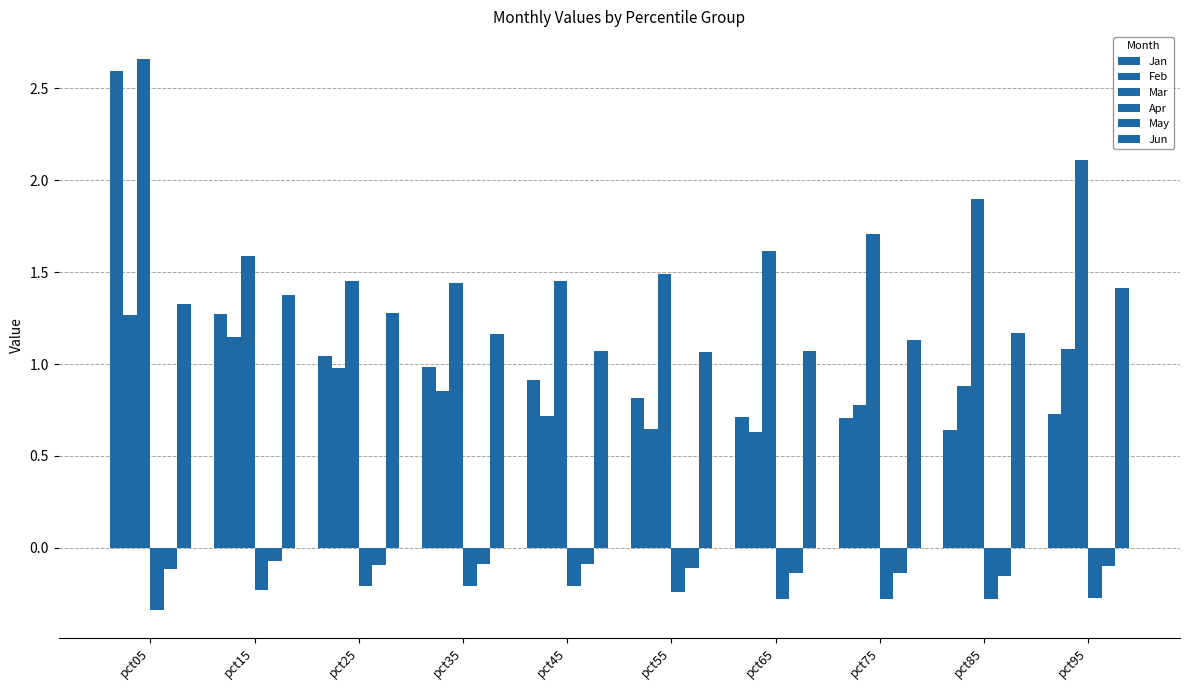

Is it true that Mar equals 1.7 at pct05?

False